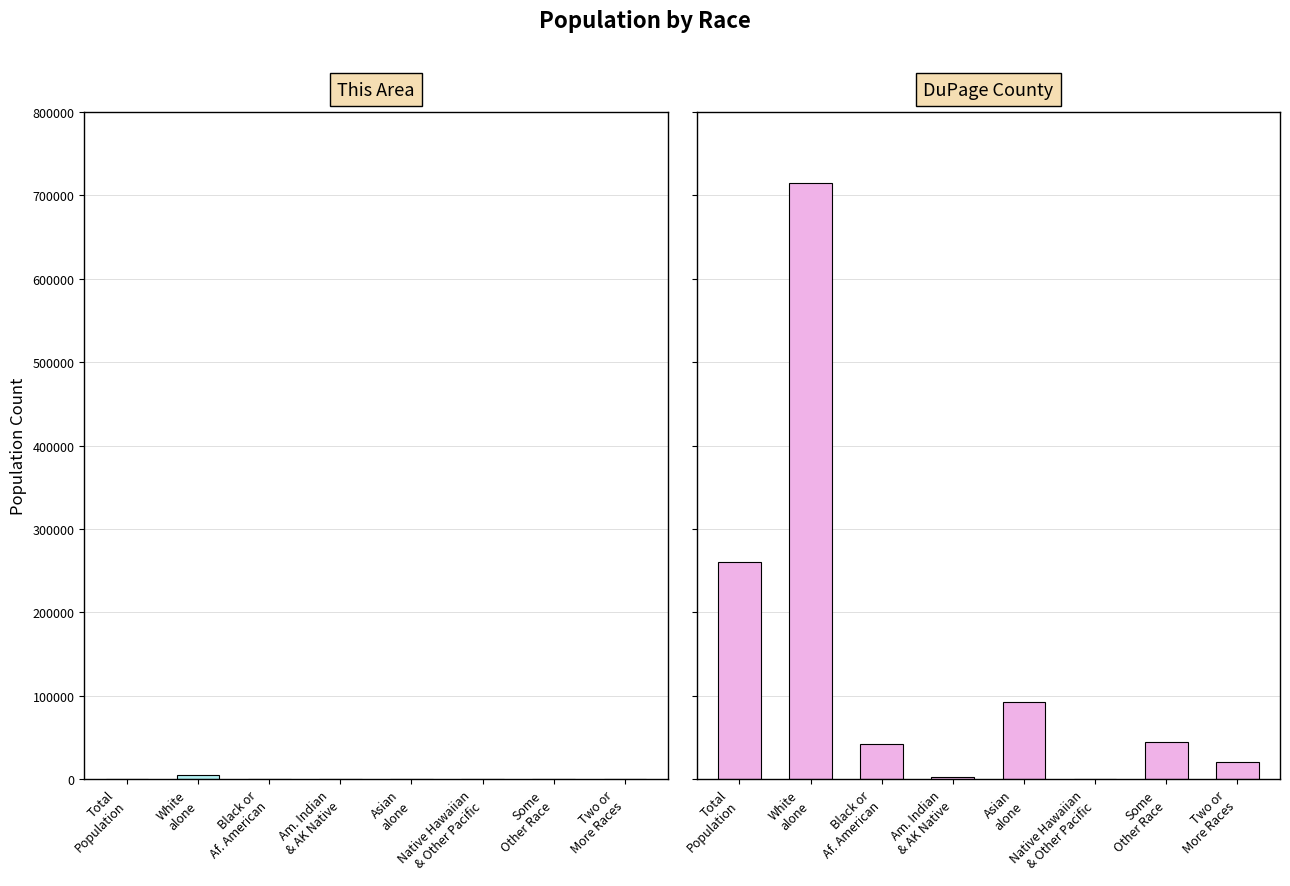

Which category has the lowest value across all series?

Native Hawaiian
& Other Pacific